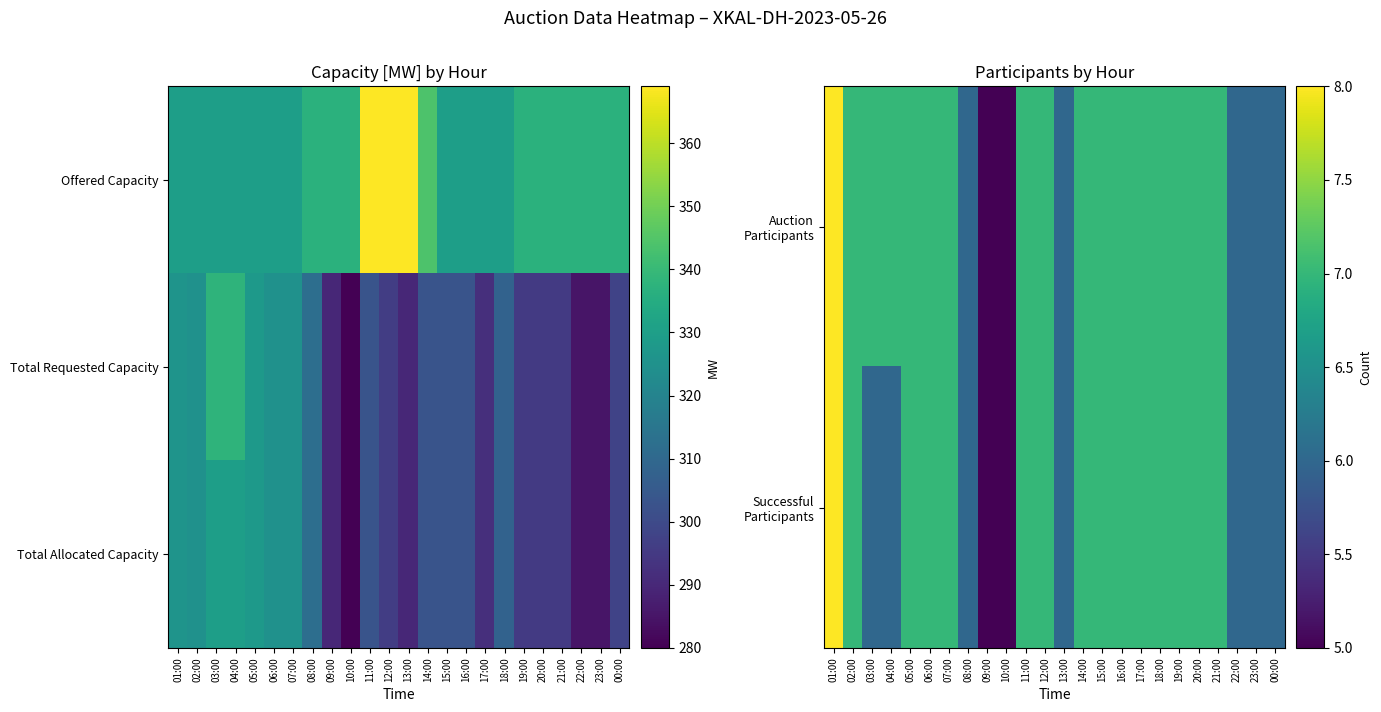

Is the value of Total Allocated Capacity at 01:00 greater than the value of Successful Participants at 23:00?

Yes